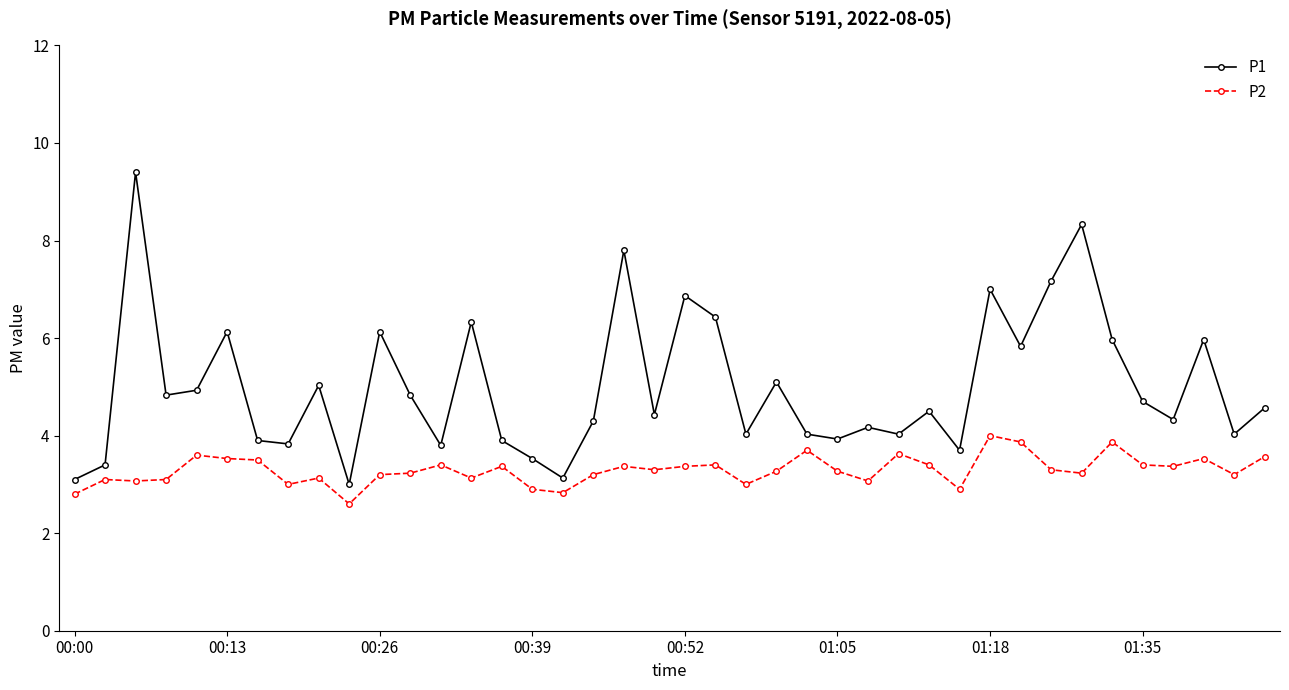

What is the value of the P2 point at the 11th from the left?

3.2